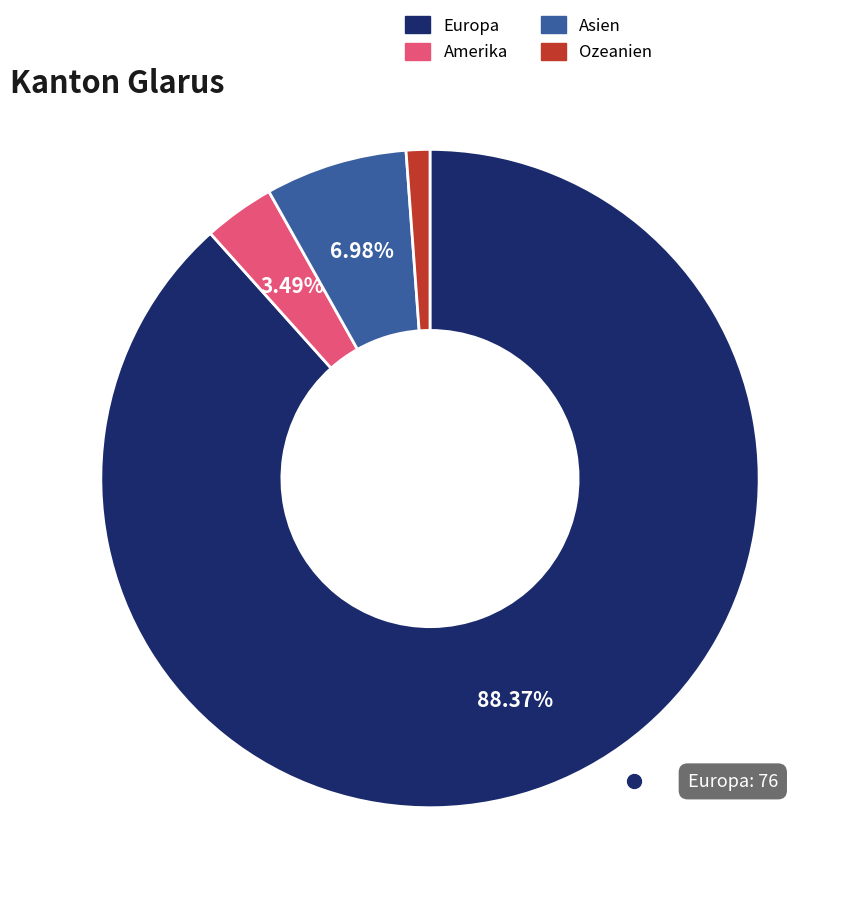

Approximately how many times larger is the value at Amerika compared to Asien?

0.5